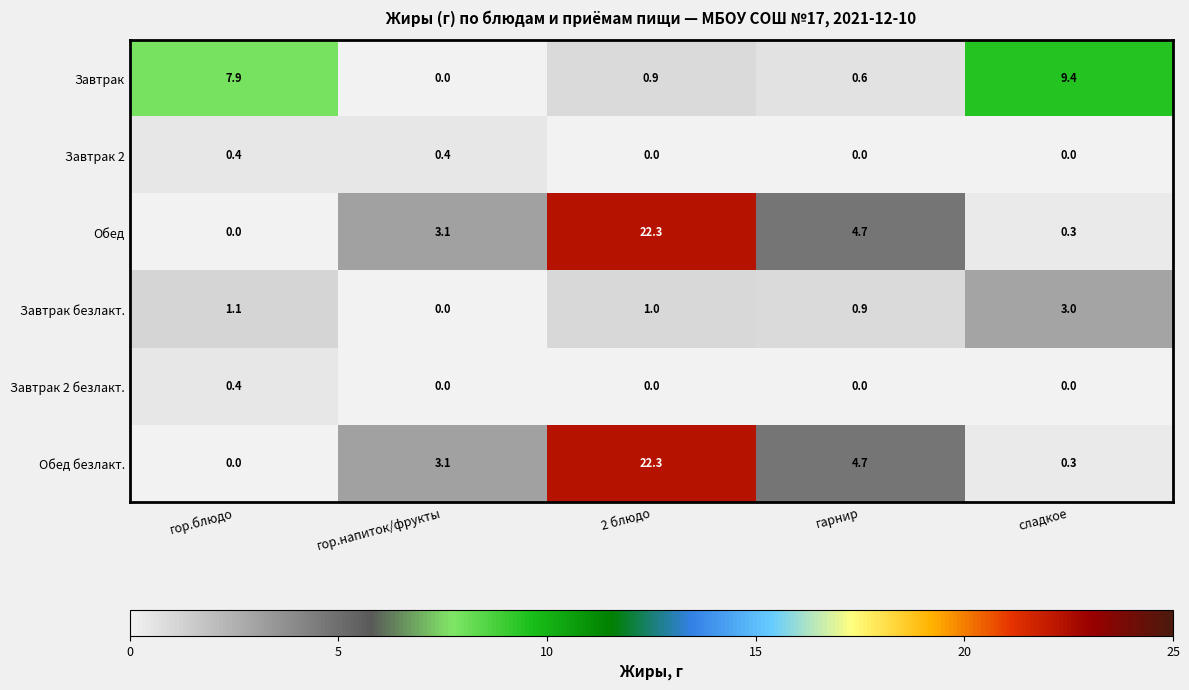

Reading left to right, what are all the values shown in this chart?

Завтрак: 7.9	0.0	0.9	0.6	9.4
Завтрак 2: 0.4	0.4	0.0	0.0	0.0
Обед: 0.0	3.1	22.3	4.7	0.3
Завтрак безлакт.: 1.1	0.0	1.0	0.9	3.0
Завтрак 2 безлакт.: 0.4	0.0	0.0	0.0	0.0
Обед безлакт.: 0.0	3.1	22.3	4.7	0.3